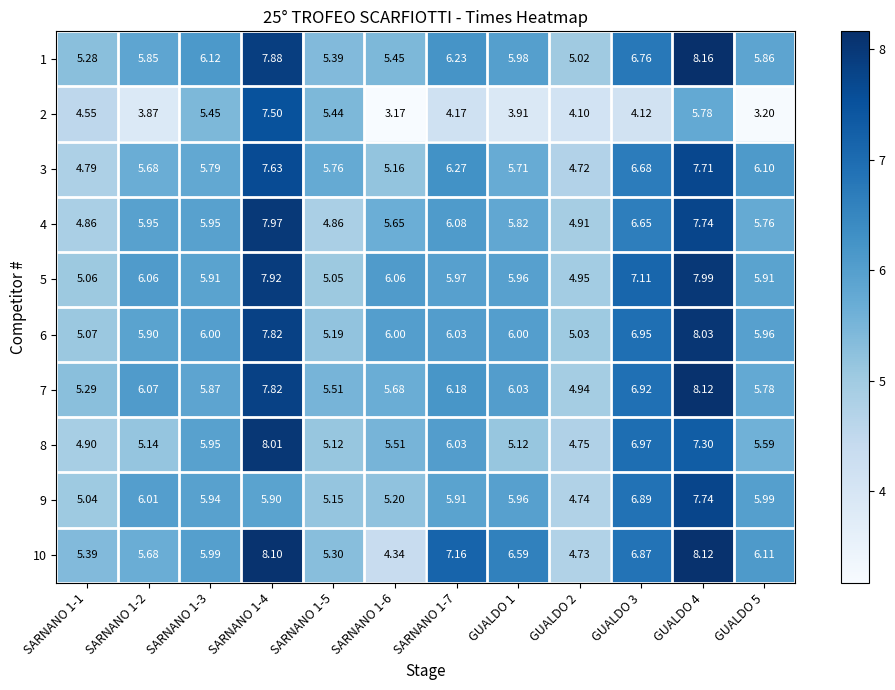

Is the value of 5 at SARNANO 1-2 greater than the value of 7 at SARNANO 1-4?

No